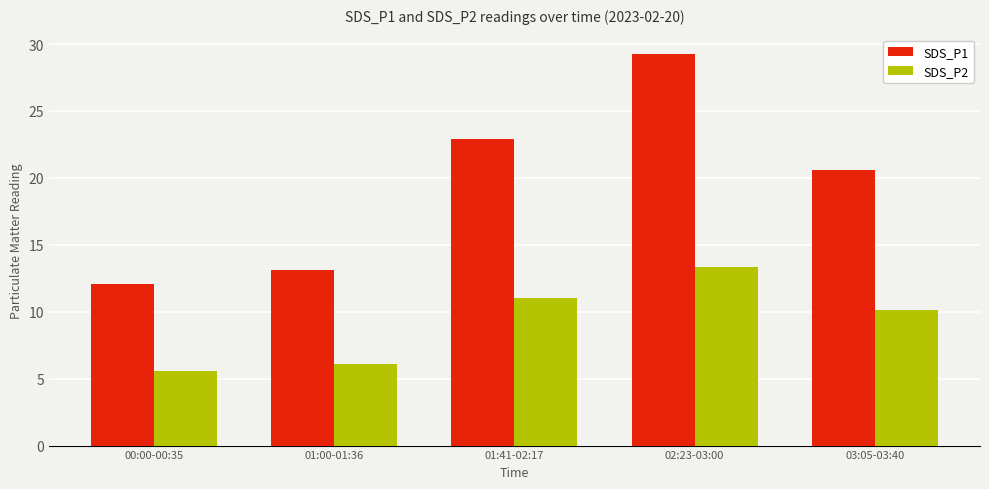

Is it true that SDS_P2 equals 10.1 at 03:05-03:40?

True